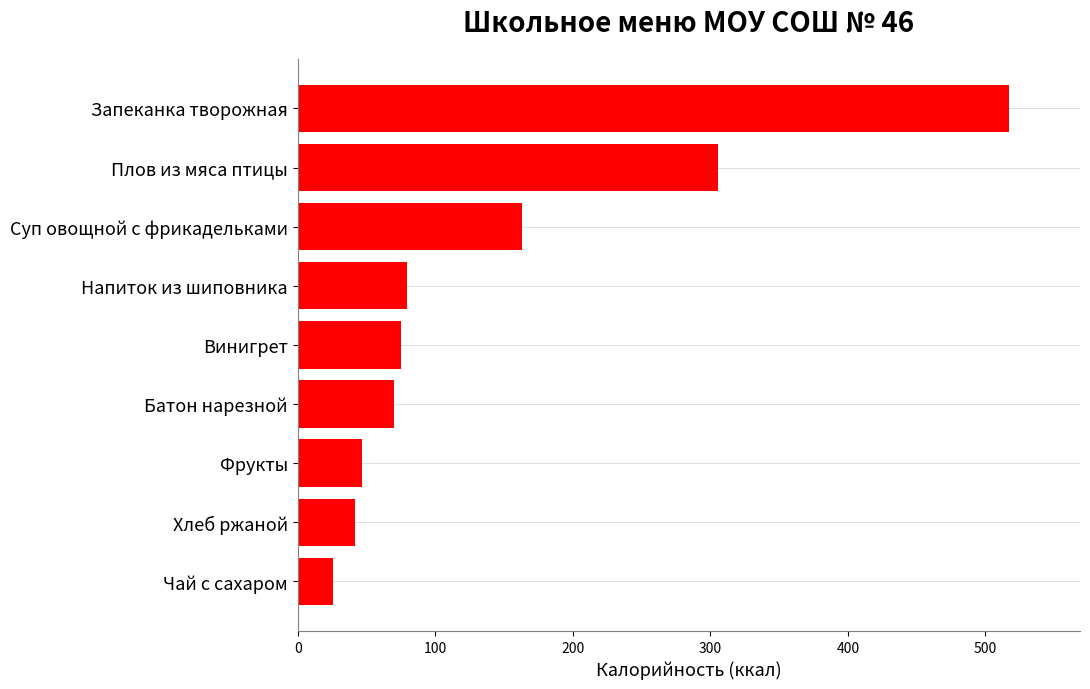

What is the difference between the maximum and minimum values?

491.2